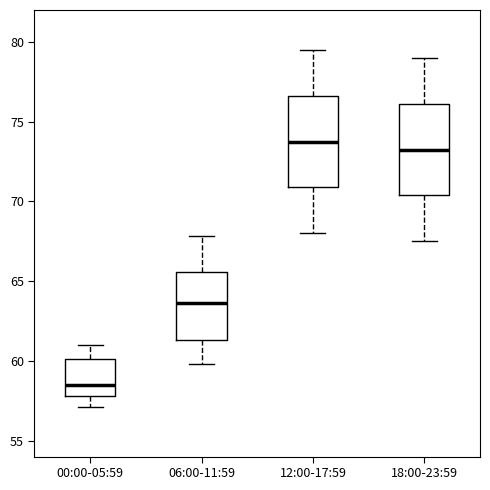

Which box's median line is the lowest?

00:00-05:59